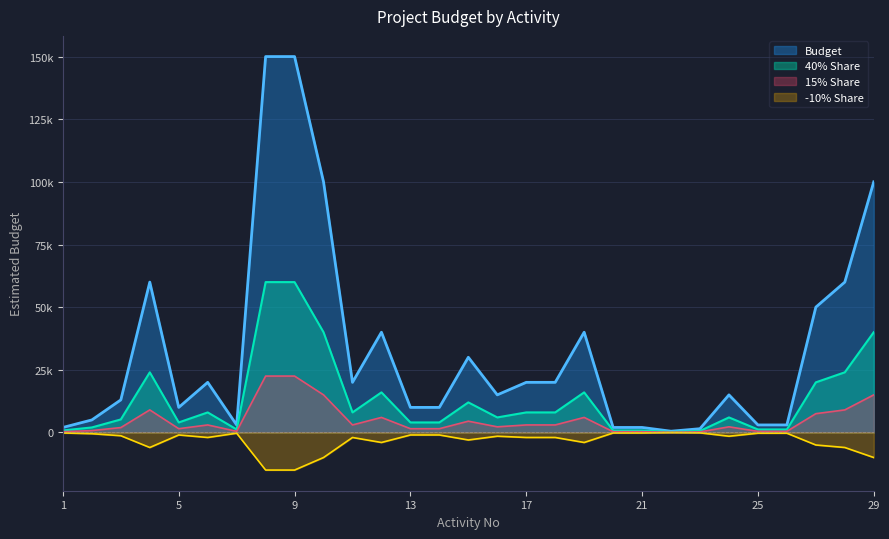

Does the chart have visible grid lines?

Yes